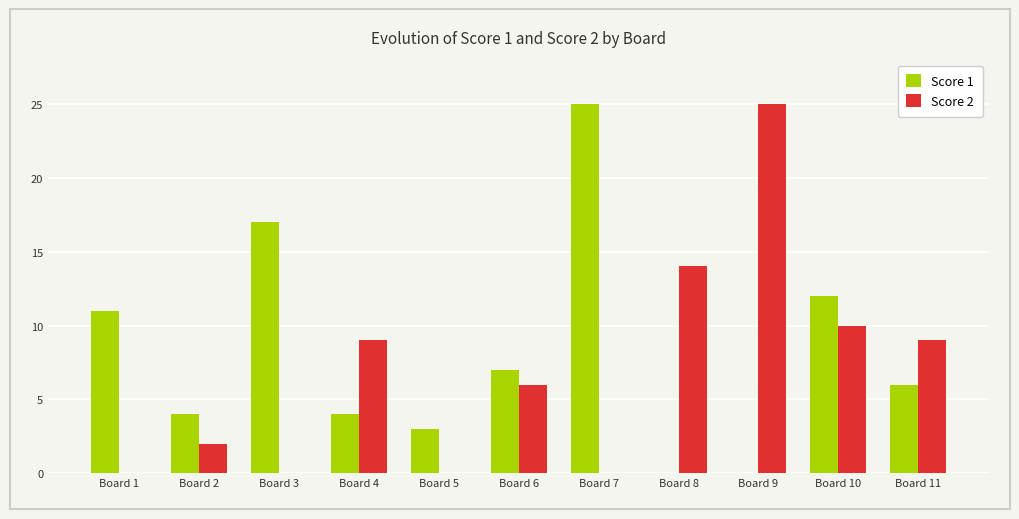

Count the number of categories in the chart.

11